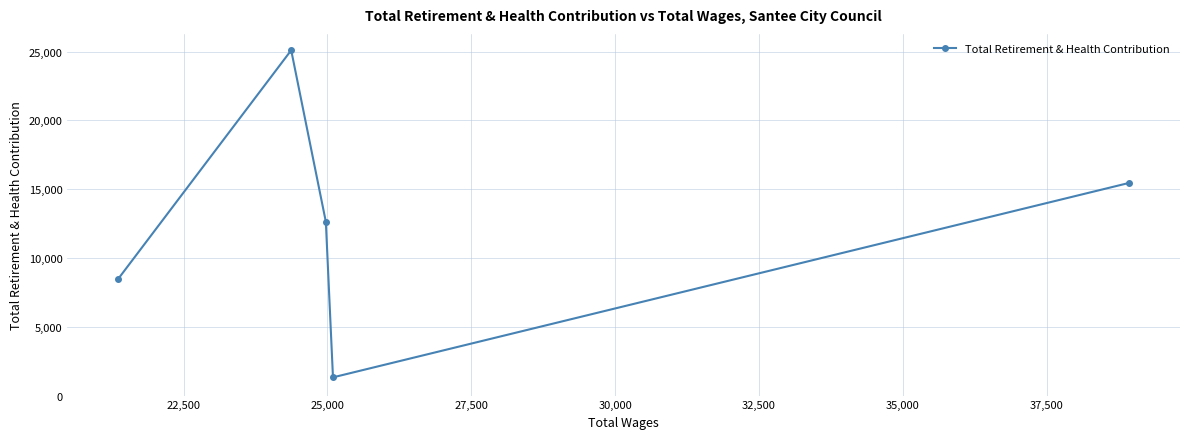

What is the maximum value shown in the chart?

25095